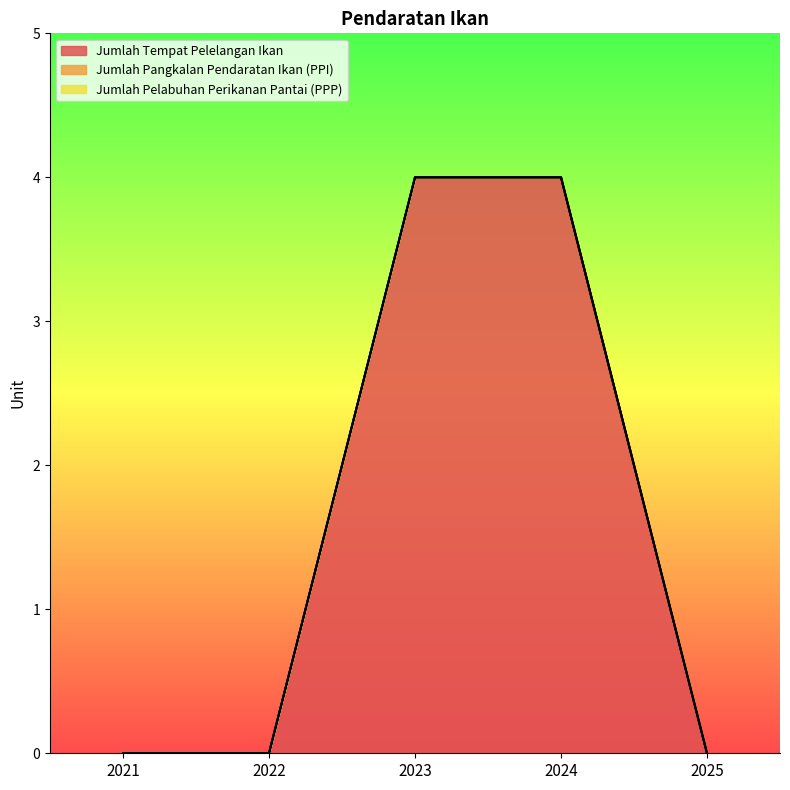

What is the total value across all series at 2023?

4